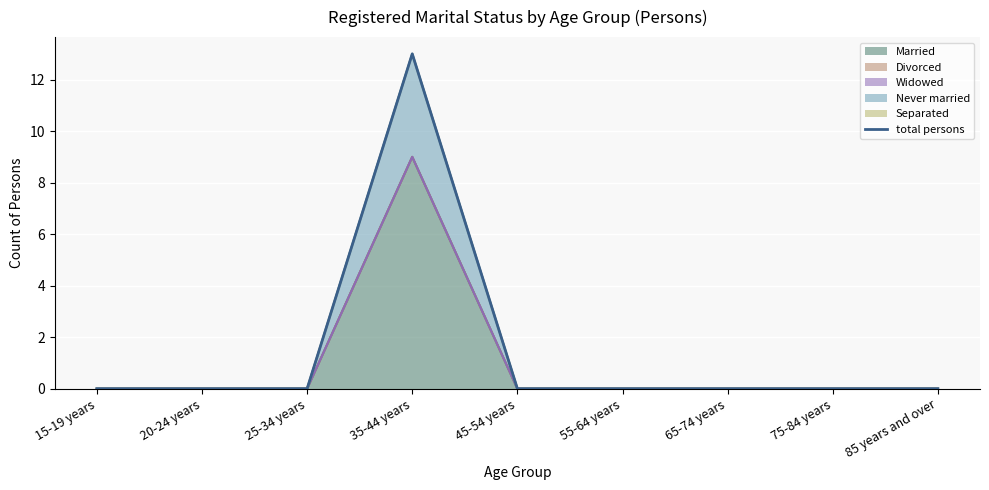

Rank the categories by value from highest to lowest.

35-44 years, 15-19 years, 20-24 years, 25-34 years, 45-54 years, 55-64 years, 65-74 years, 75-84 years, 85 years and over